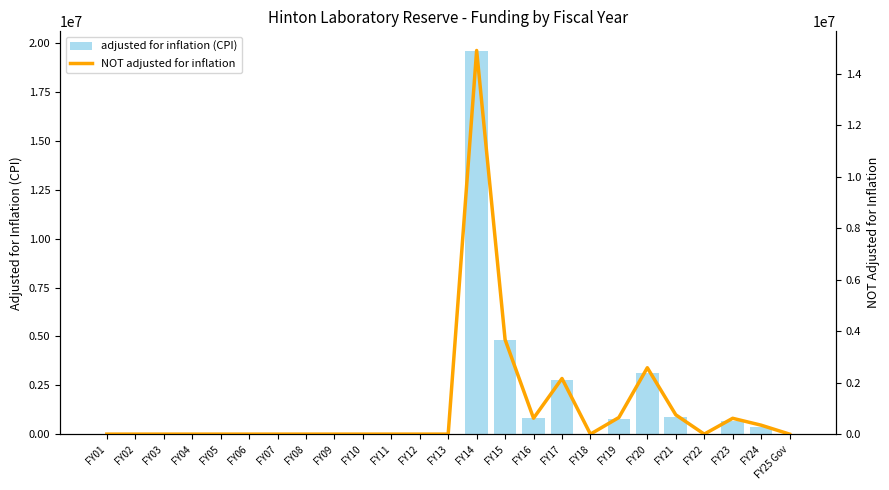

Which has a higher value, FY05 or FY12?

FY05